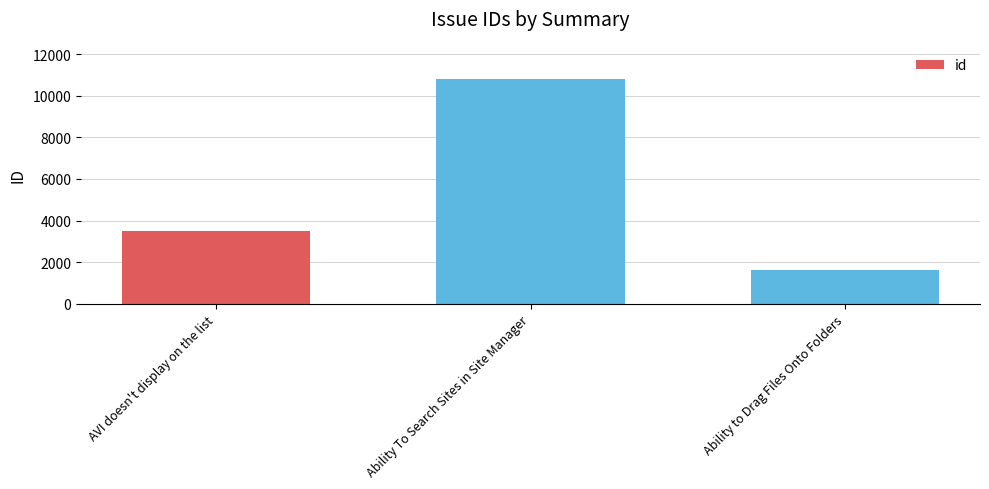

At which category does the chart reach its peak across all series?

Ability To Search Sites in Site Manager